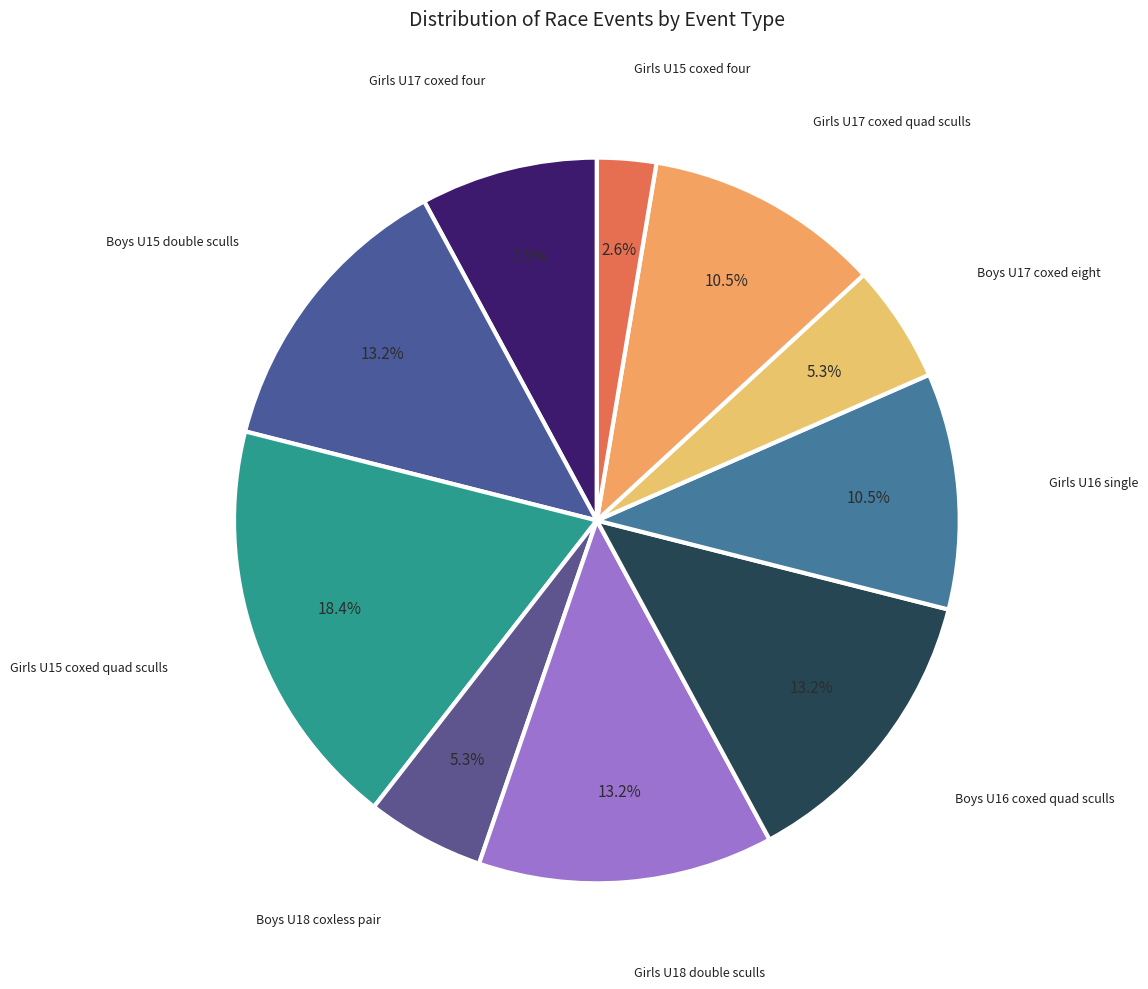

Is there a majority slice in this chart?

No